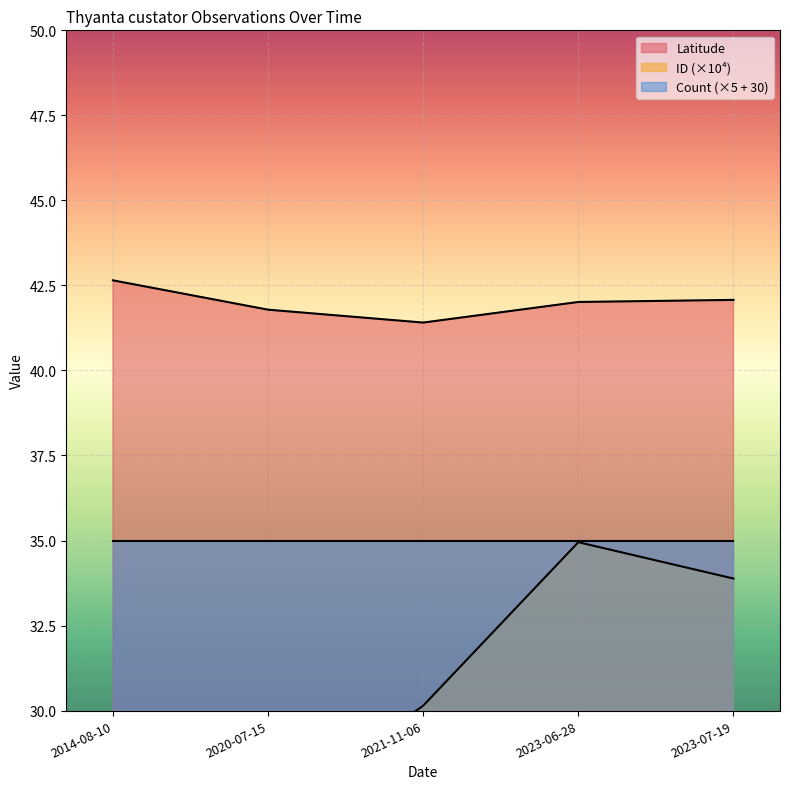

Is it true that Latitude equals 70.6 at 2021-11-06?

False